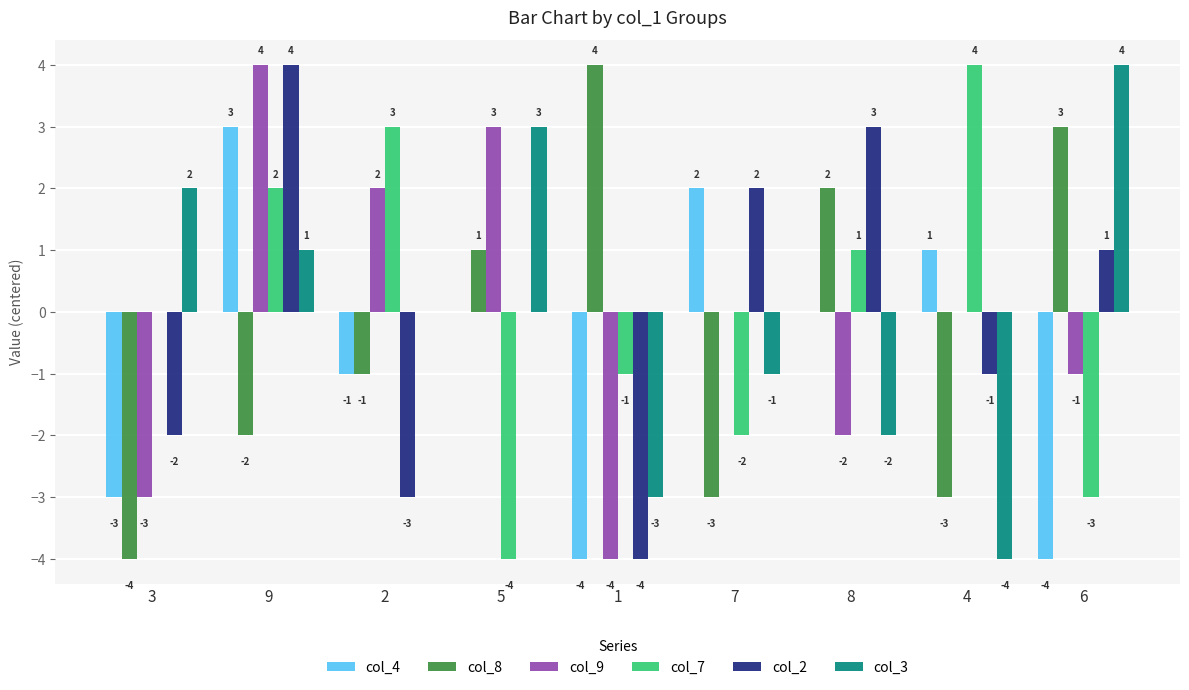

Between 1 and 8, which series saw the biggest shift?

col_2